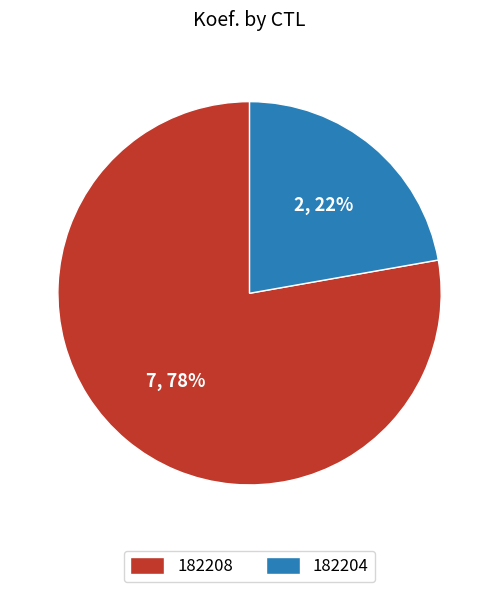

What is the ratio of the value at 182208 to the value at 182204?

3.5